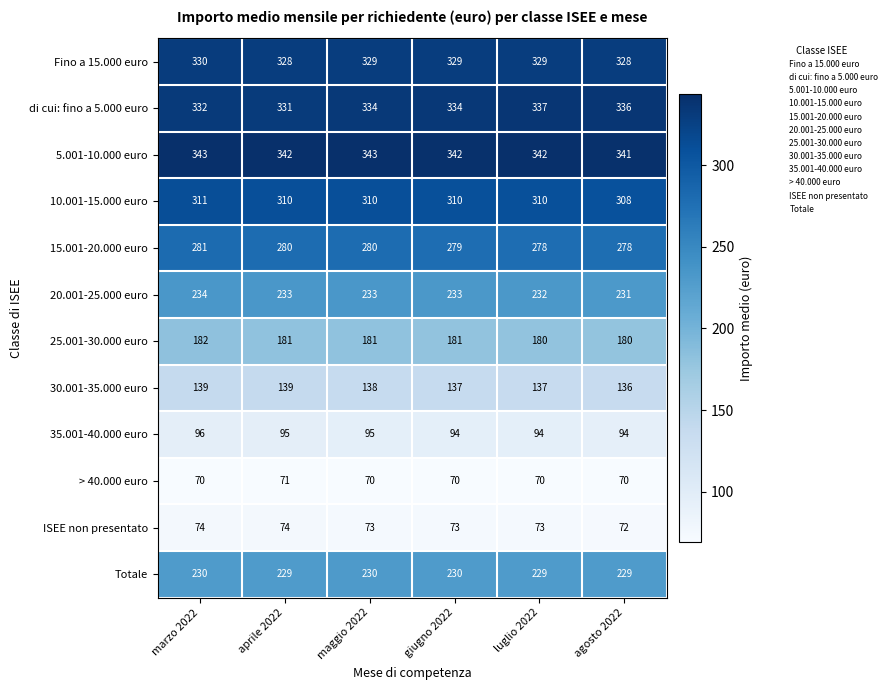

How many values in the 30.001-35.000 euro series are below 138?

3